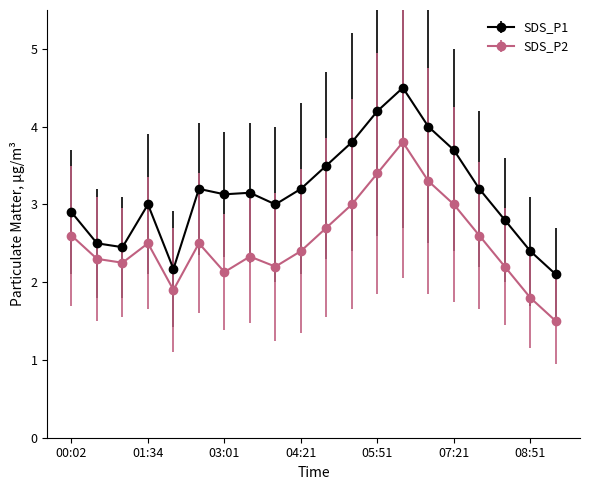

What is the sum of all SDS_P1 values?

62.9